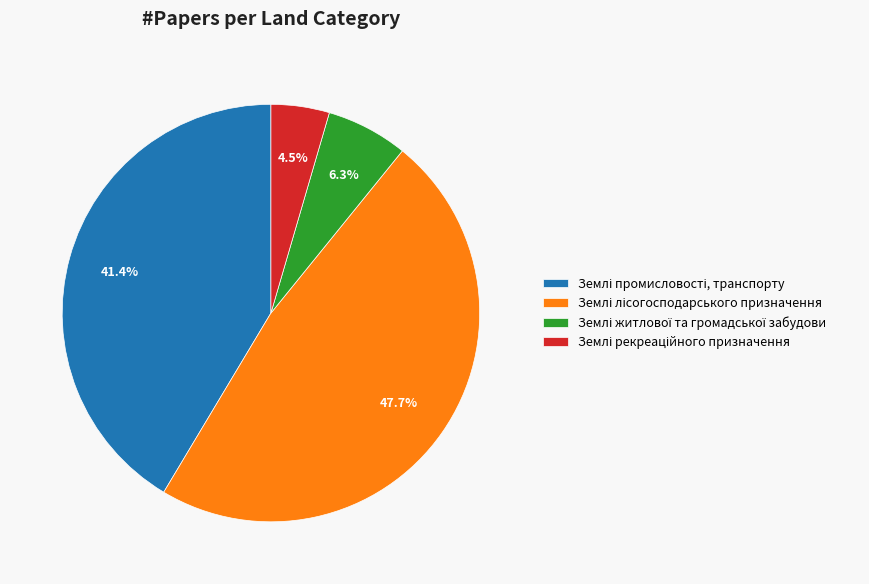

Is there a majority slice in this chart?

No